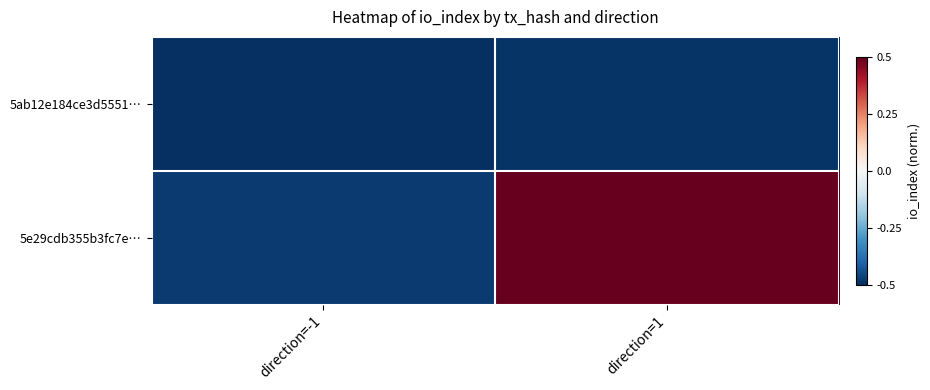

Which series has the widest spread of values?

5e29cdb355b3fc7e…